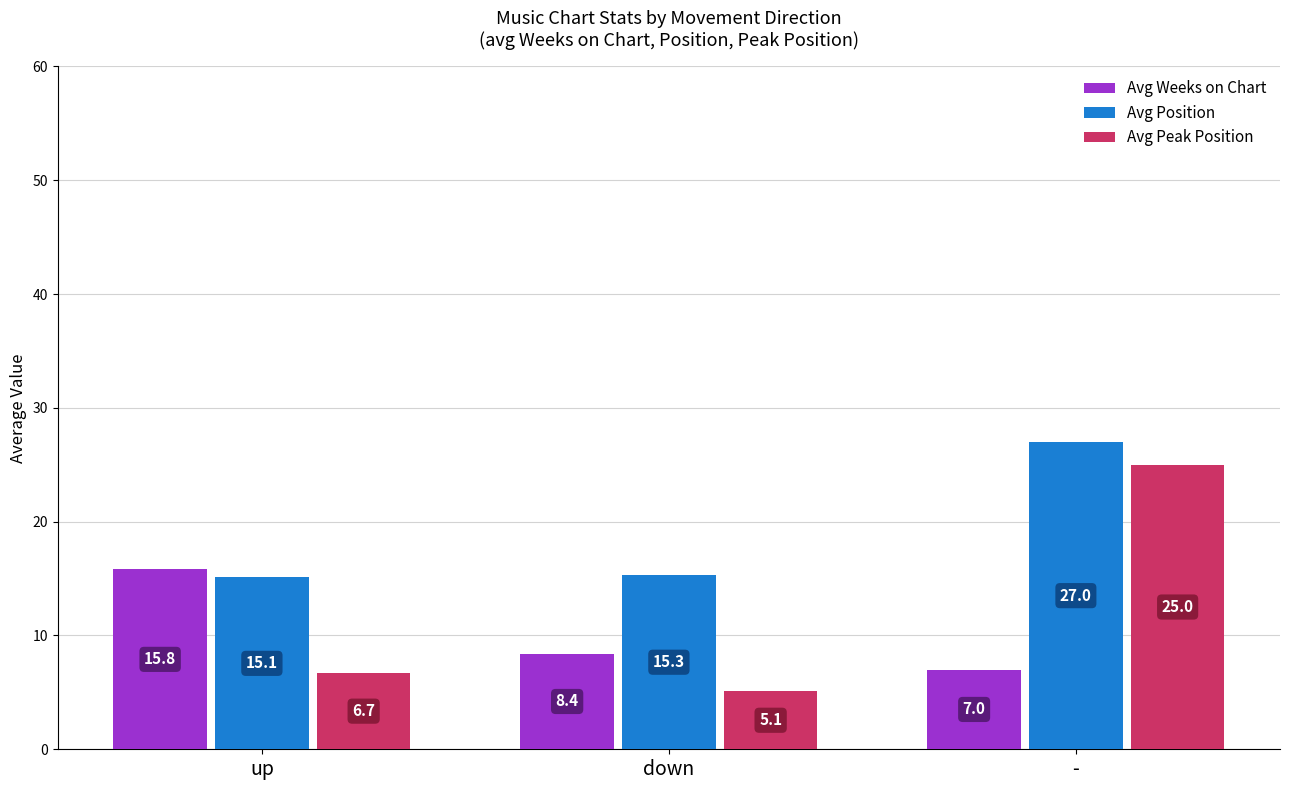

Which category has the lowest value in the Avg Weeks on Chart series?

-